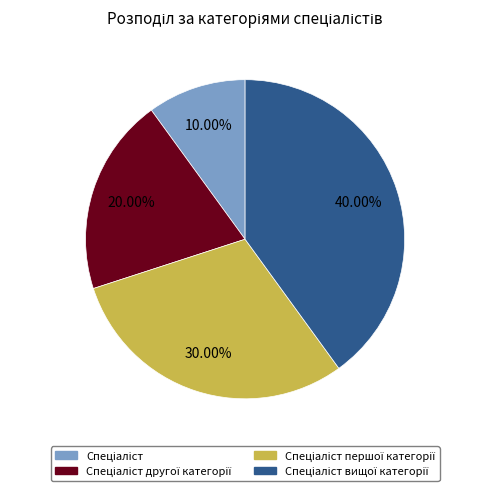

How many segments does this pie chart have?

4